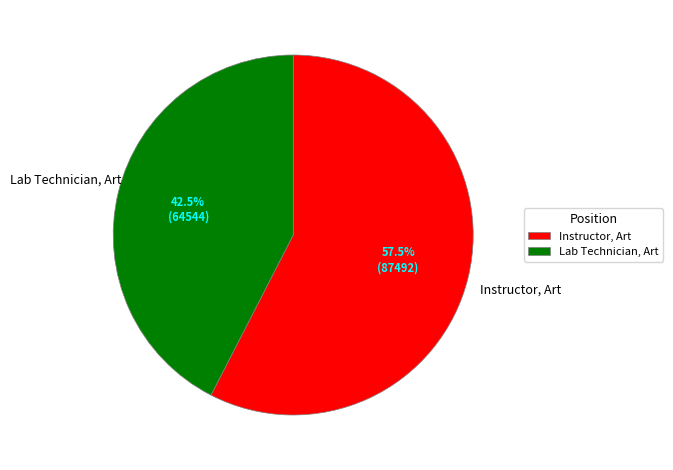

Which category has the biggest portion of the pie?

Instructor, Art